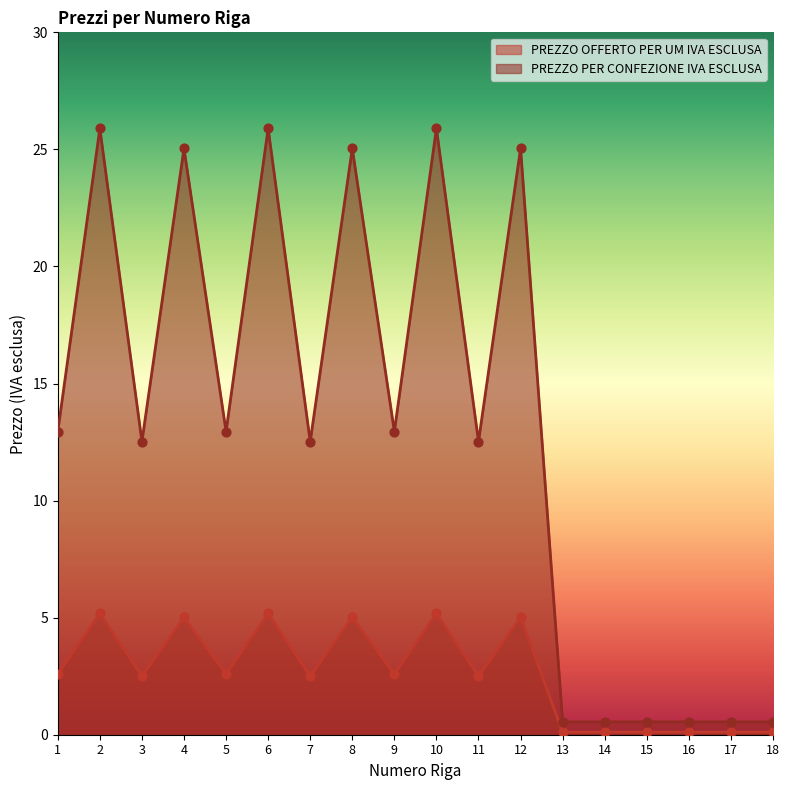

At which category is the sum across all series the highest?

2